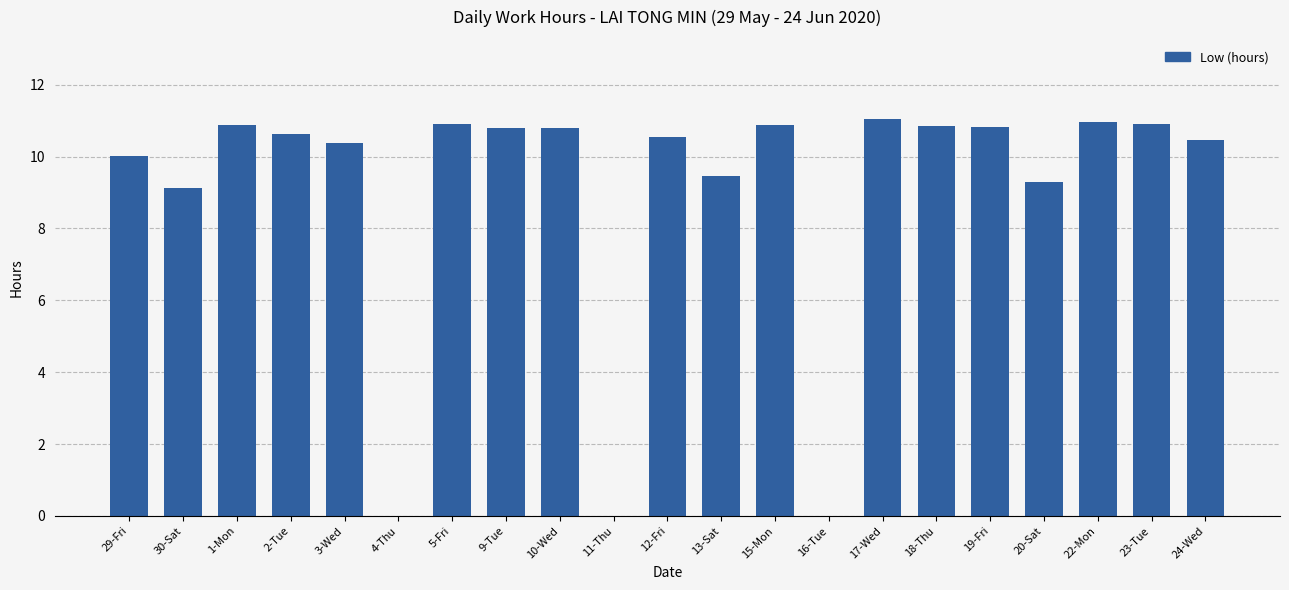

The chart shows a value of 11.0 at 22-Mon. True or false?

True